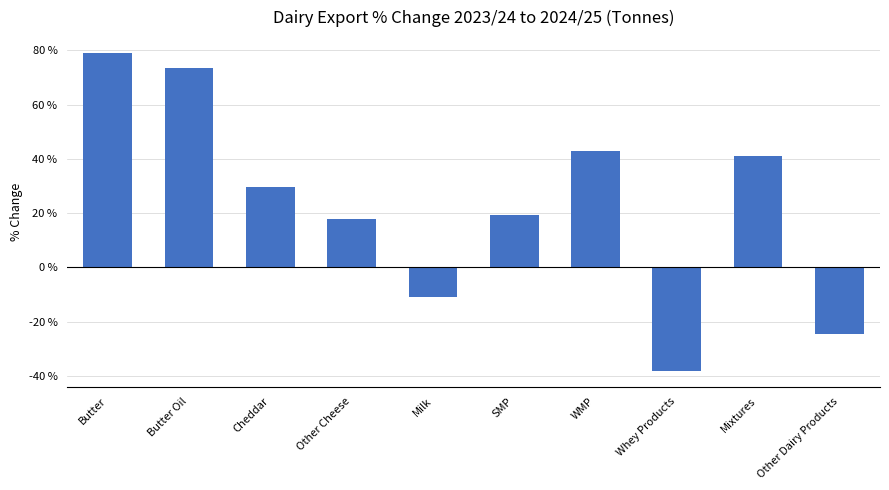

True or false: the data shows 0.7 at Butter Oil.

True